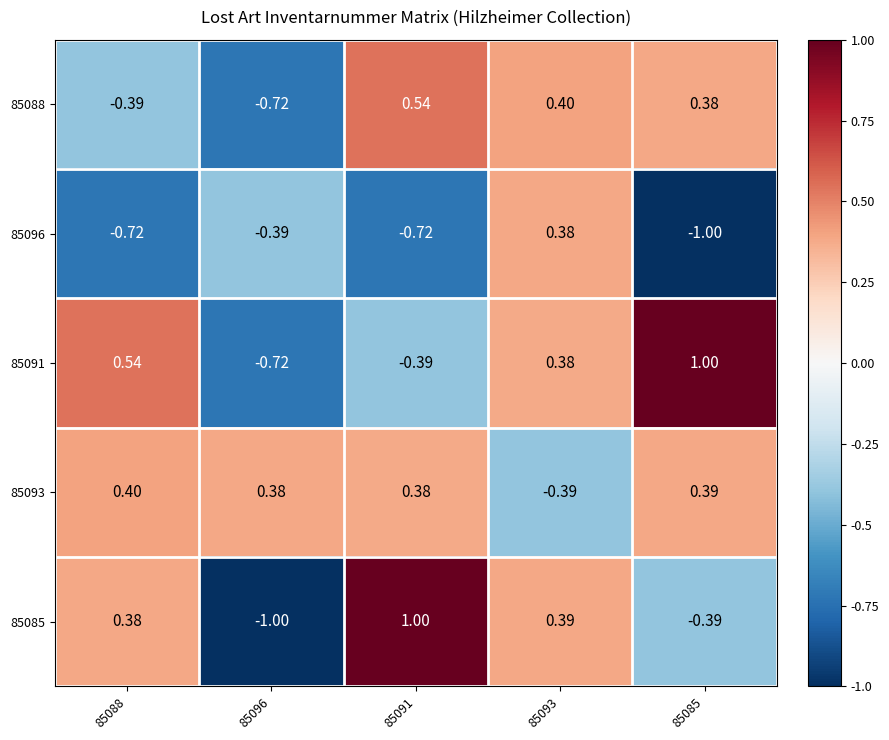

How many distinct data groups are displayed?

5